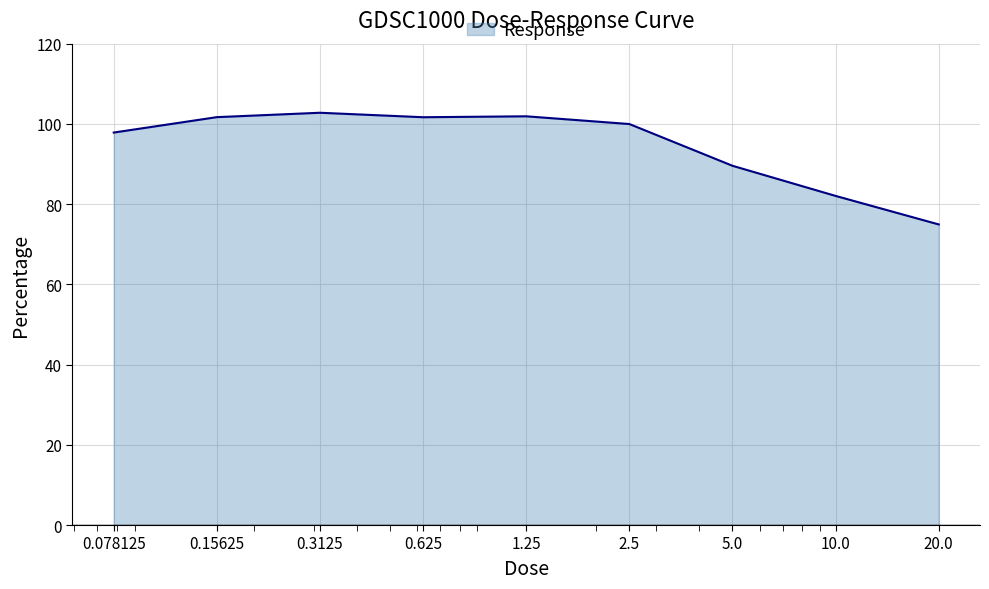

What is the greatest value displayed?

102.8